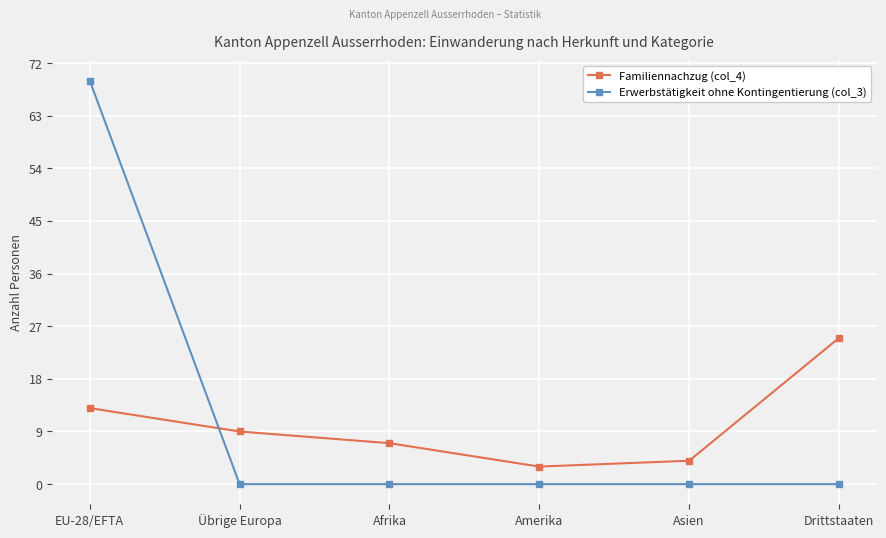

How many series are shown in this chart?

2